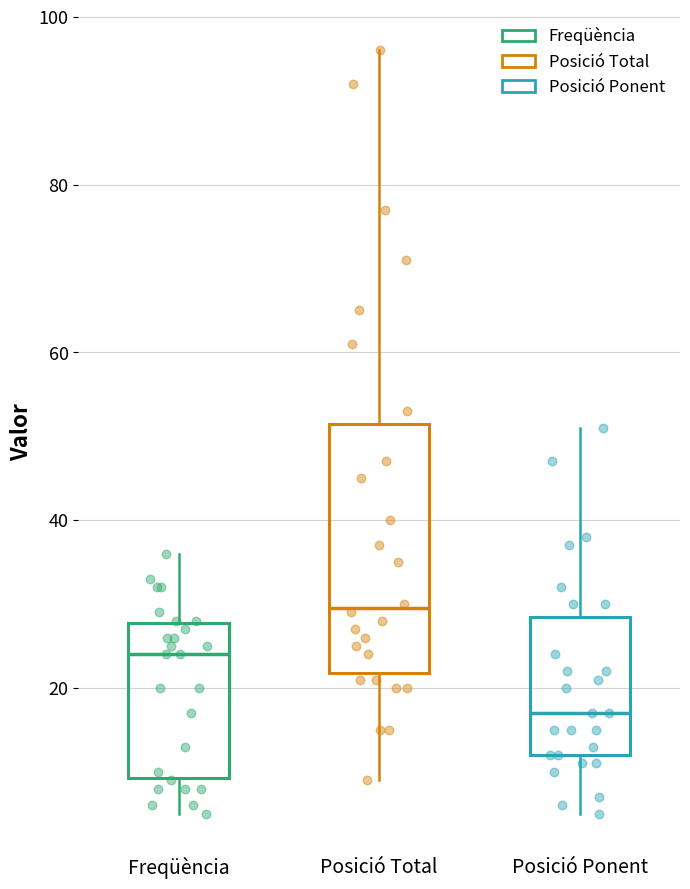

Which box's median line is the lowest?

Posició Ponent